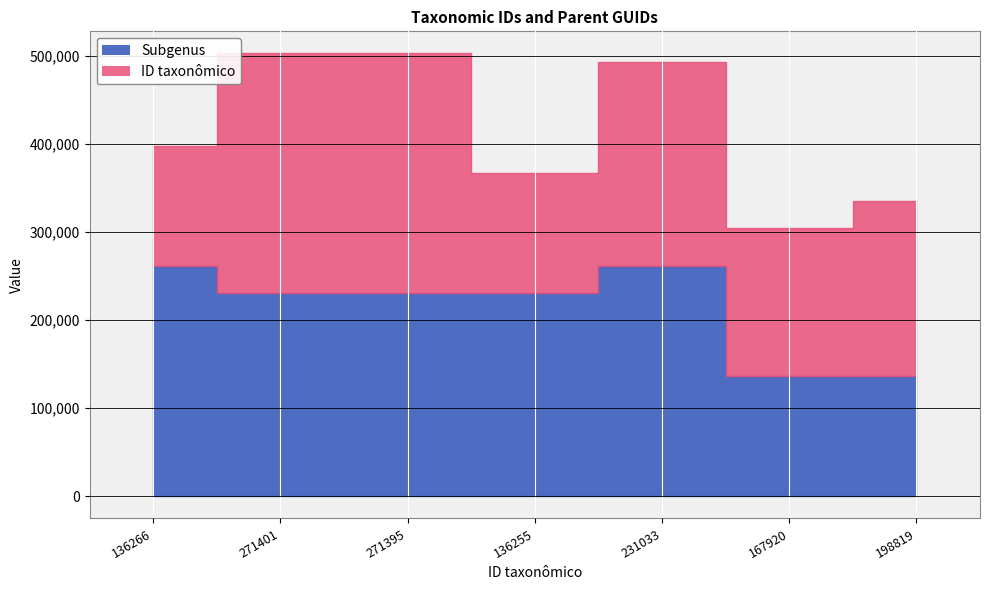

True or false: ID taxonômico has more than 1 points higher than both neighbors.

True